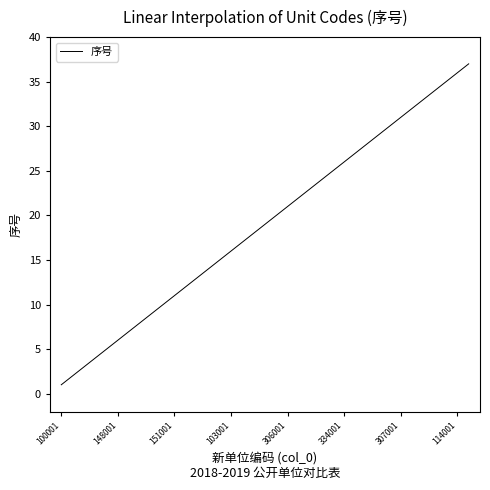

What is the greatest value displayed?

37